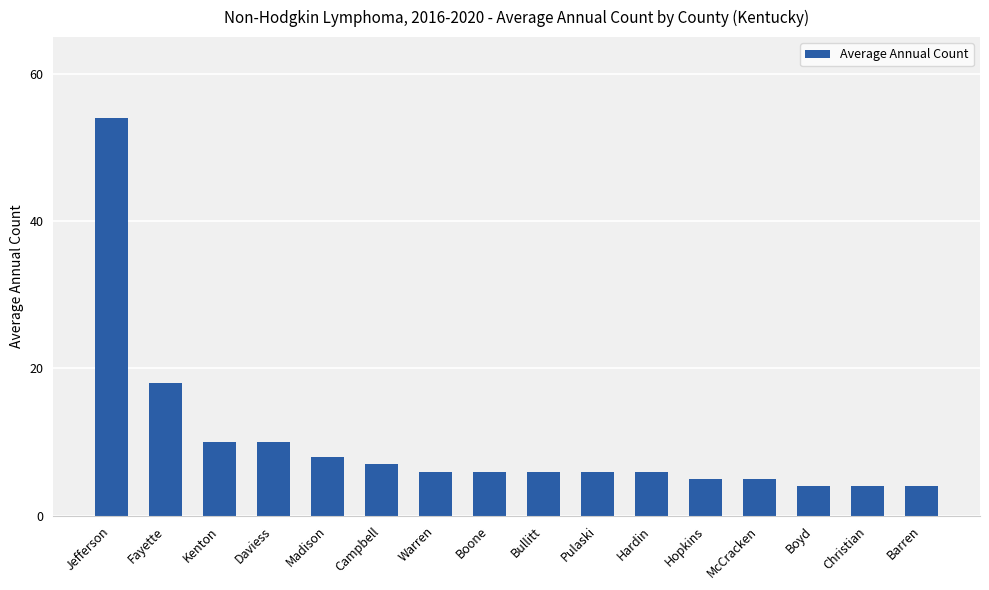

How many distinct data groups are displayed?

1